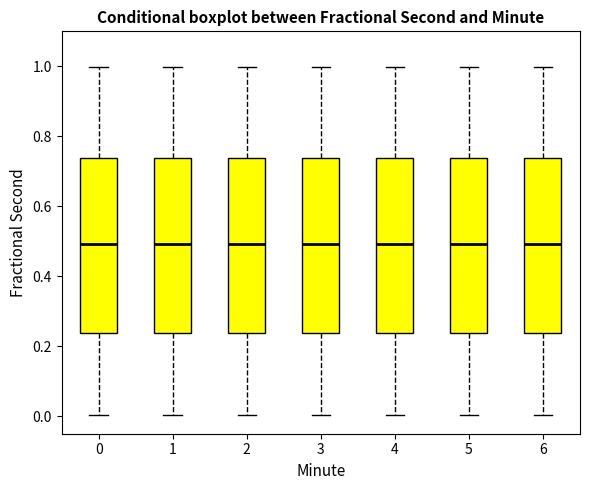

Reading left to right, read every box against the y-axis: the position of its median line, the range the box covers, and the ends of its whiskers. The values are not printed on the chart, so give them approximately, as read against the axis.

0: median 0.50, box 0.24 to 0.74, whiskers 0.00 to 1.00
1: median 0.50, box 0.24 to 0.74, whiskers 0.00 to 1.00
2: median 0.50, box 0.24 to 0.74, whiskers 0.00 to 1.00
3: median 0.50, box 0.24 to 0.74, whiskers 0.00 to 1.00
4: median 0.50, box 0.24 to 0.74, whiskers 0.00 to 1.00
5: median 0.50, box 0.24 to 0.74, whiskers 0.00 to 1.00
6: median 0.50, box 0.24 to 0.74, whiskers 0.00 to 1.00